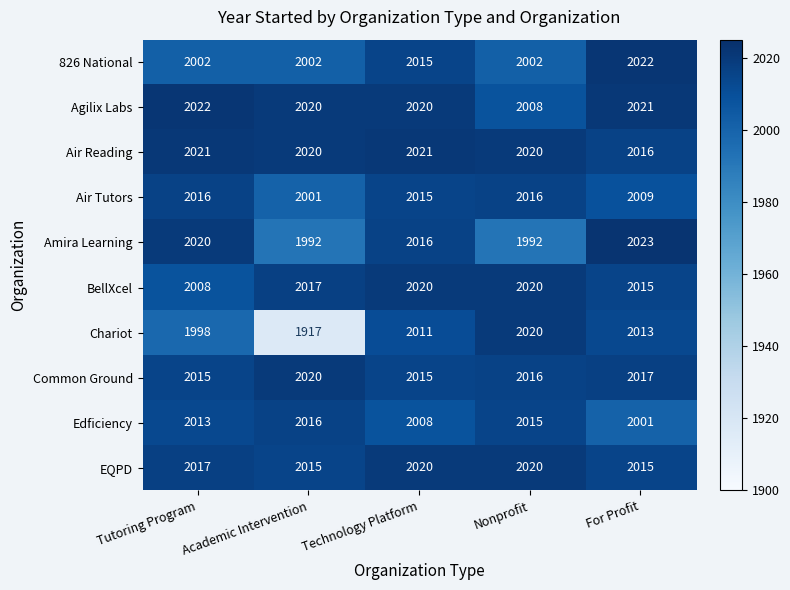

At which category is the sum across all series the highest?

Technology Platform